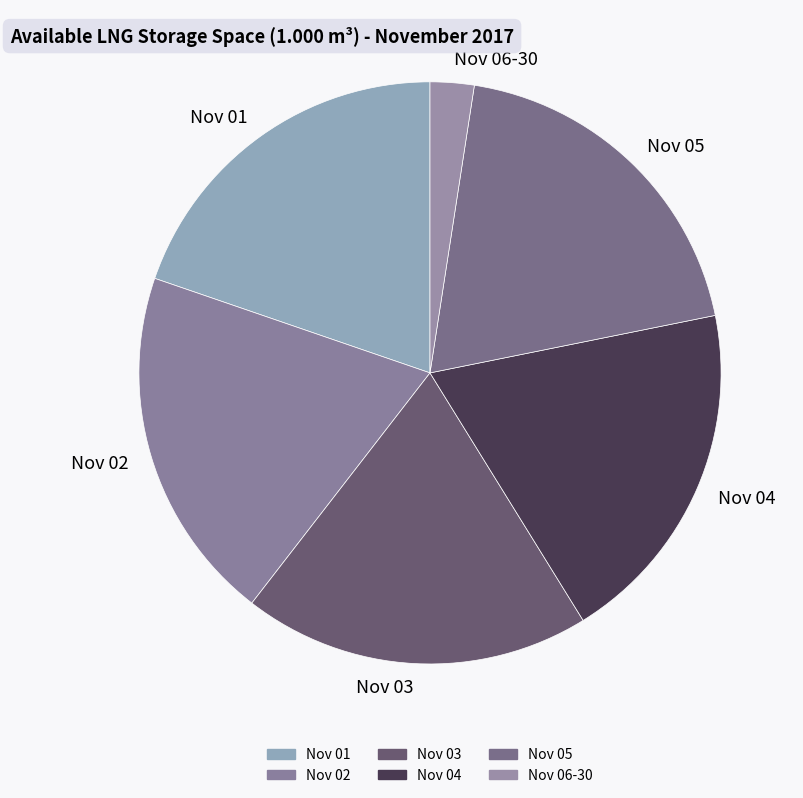

Which slice is the smallest?

Nov 06-30